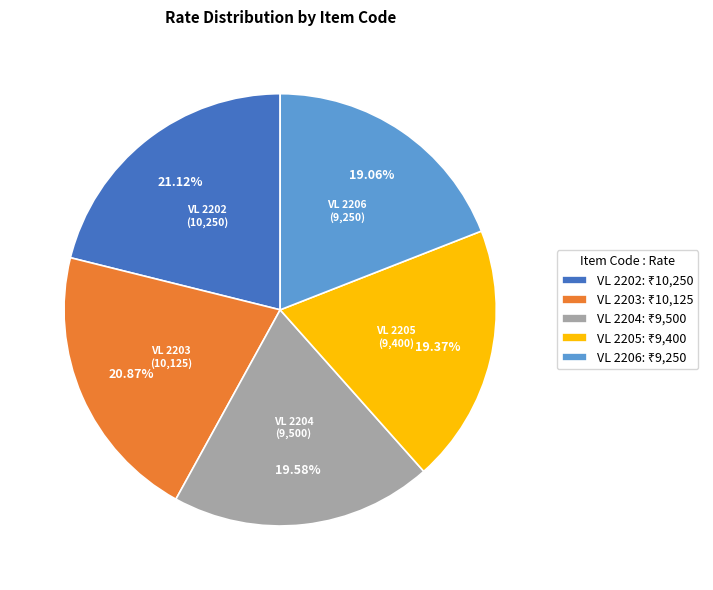

Which has a higher value, VL 2203 or VL 2206?

VL 2203